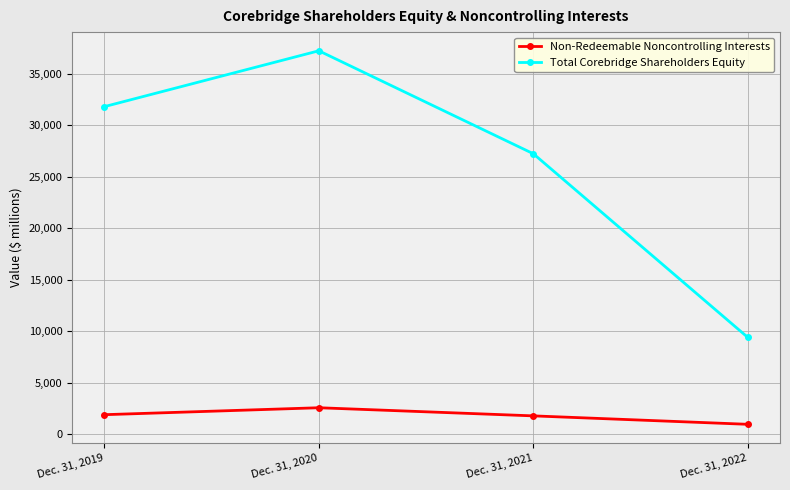

List the series in order of their overall mean, highest first.

Total Corebridge Shareholders Equity, Non-Redeemable Noncontrolling Interests